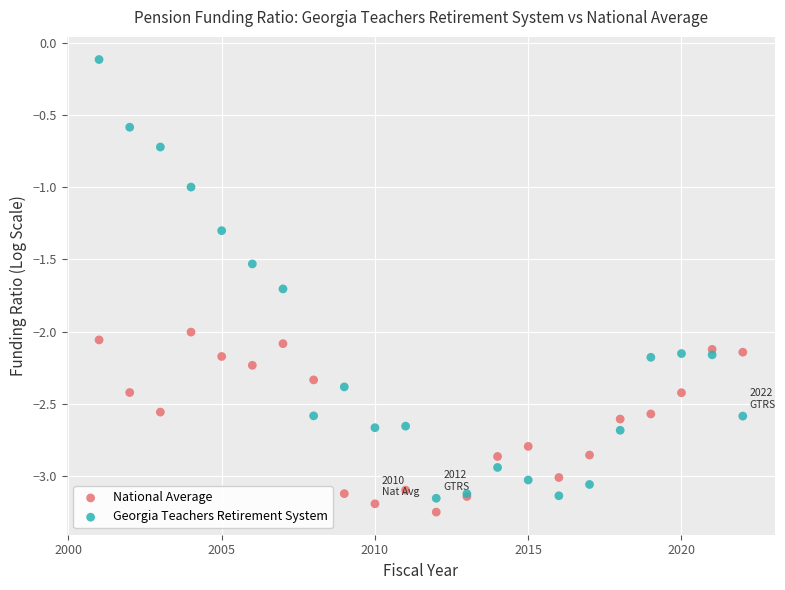

What is the X range (max minus min) for the scatter plot?

21.0